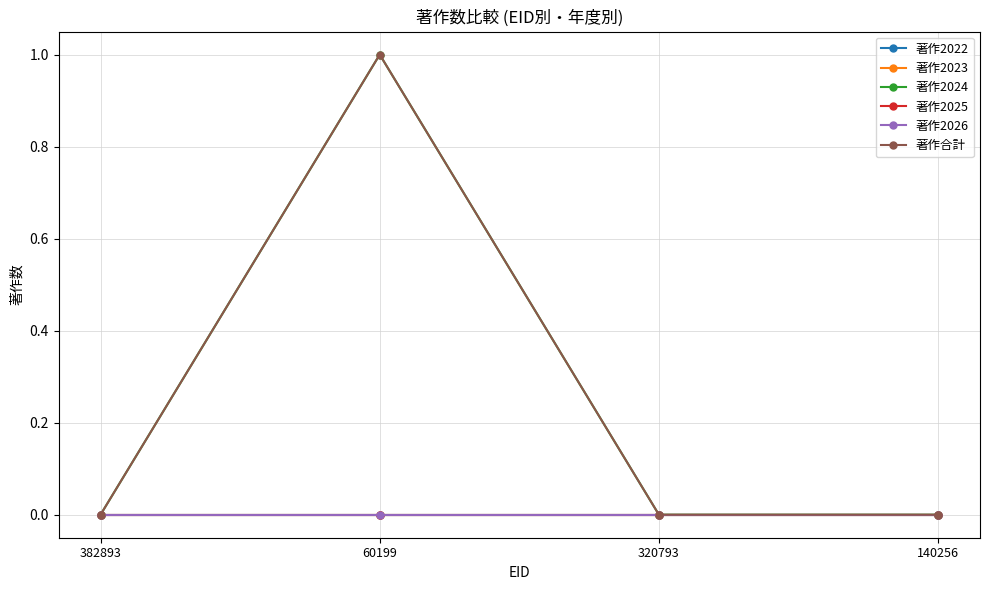

Rank the categories by 著作2024 value from lowest to highest.

382893, 320793, 140256, 60199